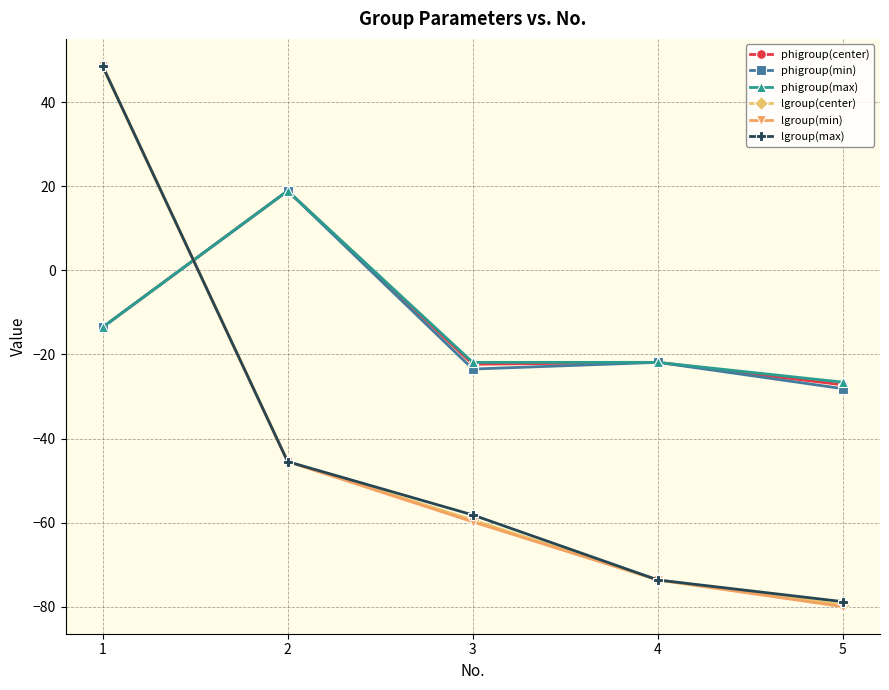

True or false: lgroup(min) and lgroup(center) cross at least once.

False